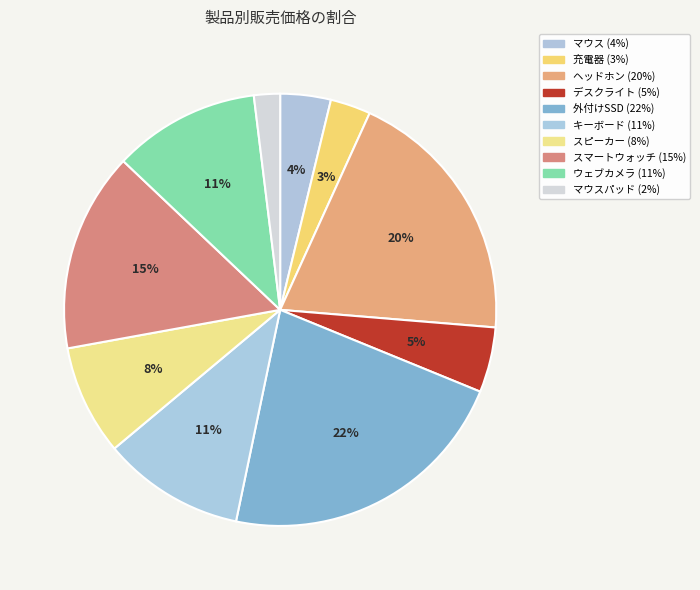

How many segments does this pie chart have?

10